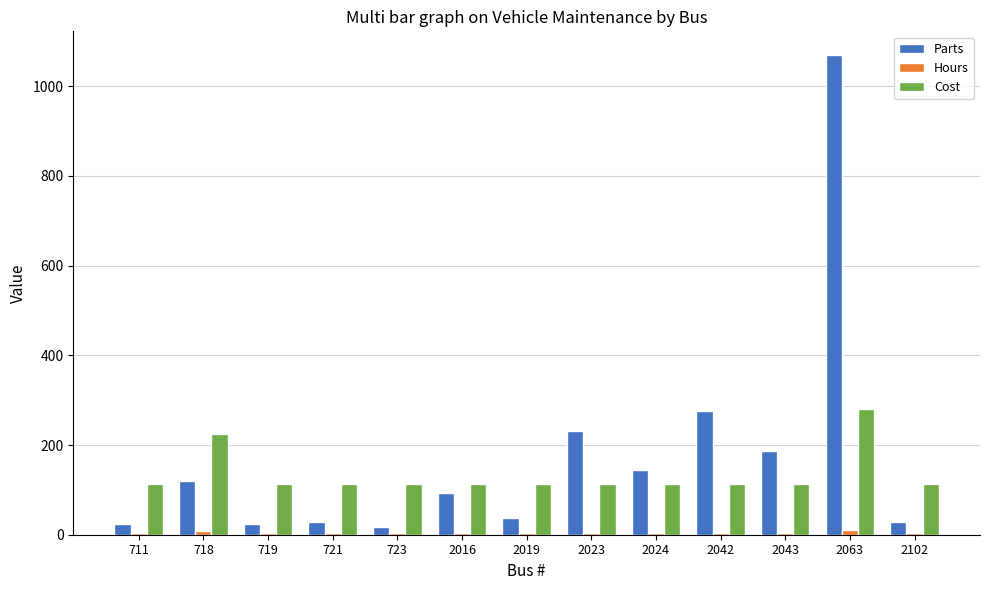

How many bars are there in total?

39